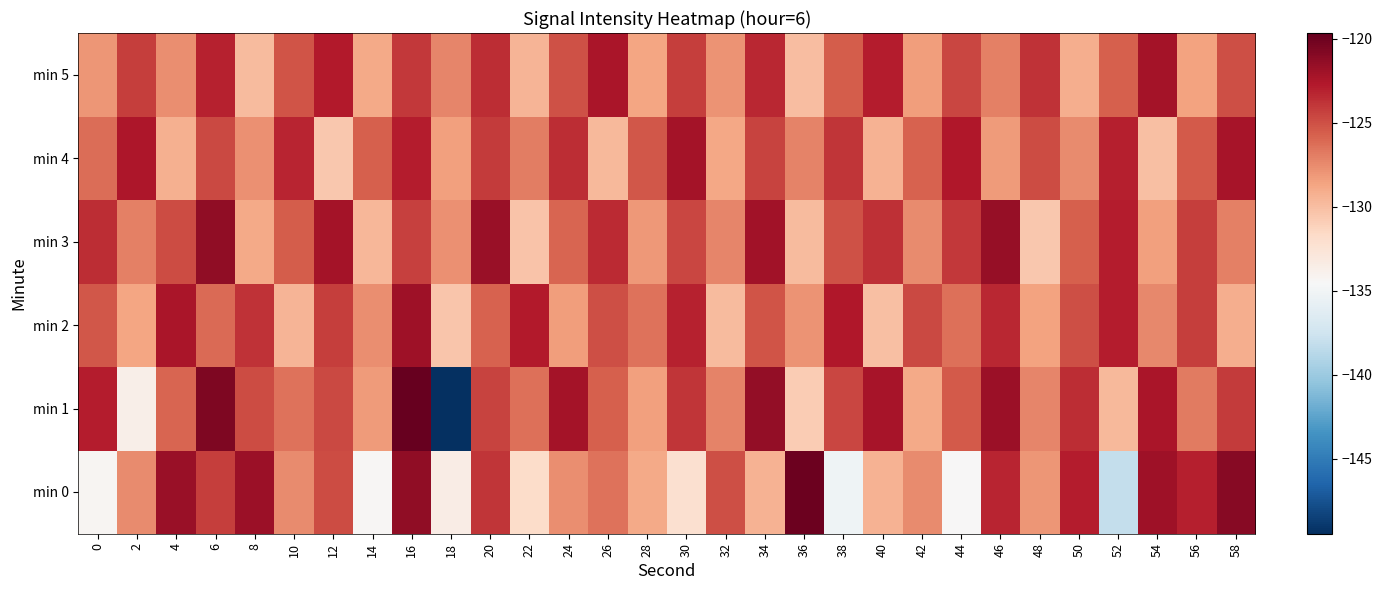

Rank the series by their maximum value, from highest to lowest.

min 1, min 0, min 3, min 2, min 4, min 5